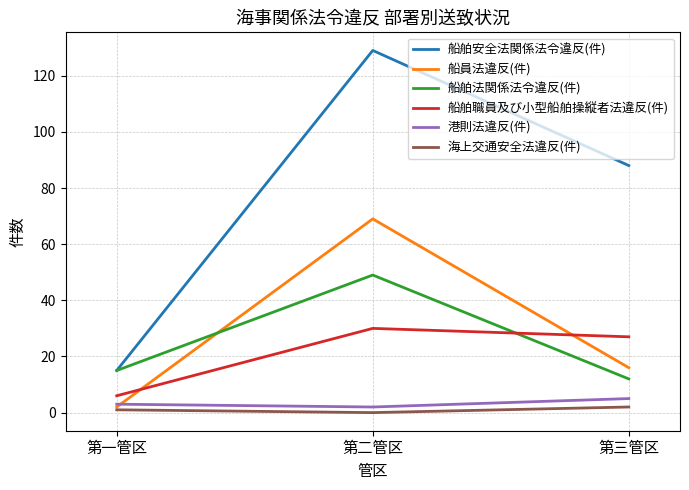

What is the average value of the 船員法違反(件) series?

29